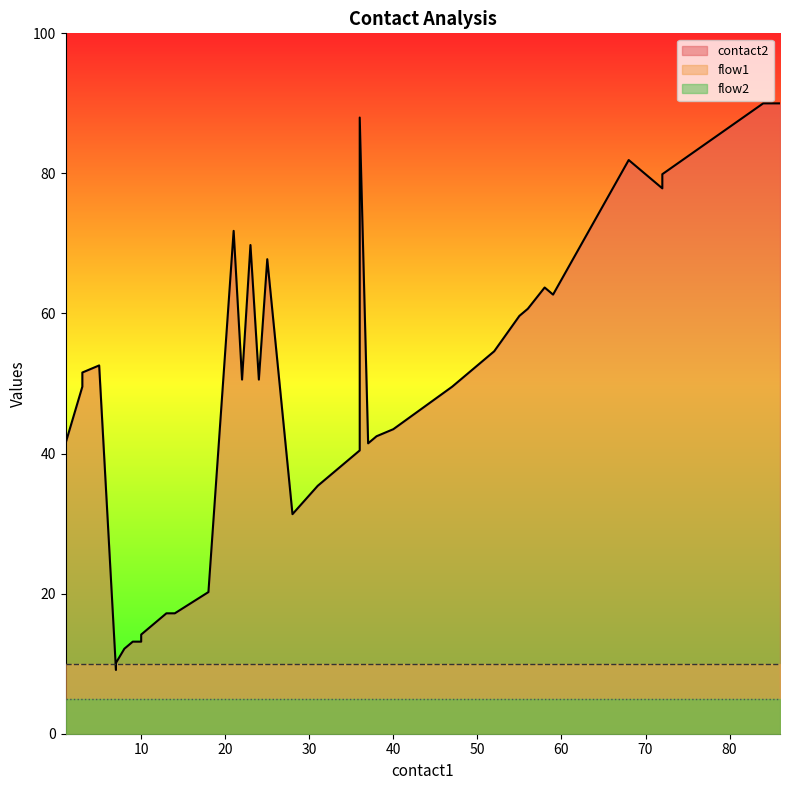

Rank the series by their maximum value, from lowest to highest.

flow2_line, flow1_line, contact2_line